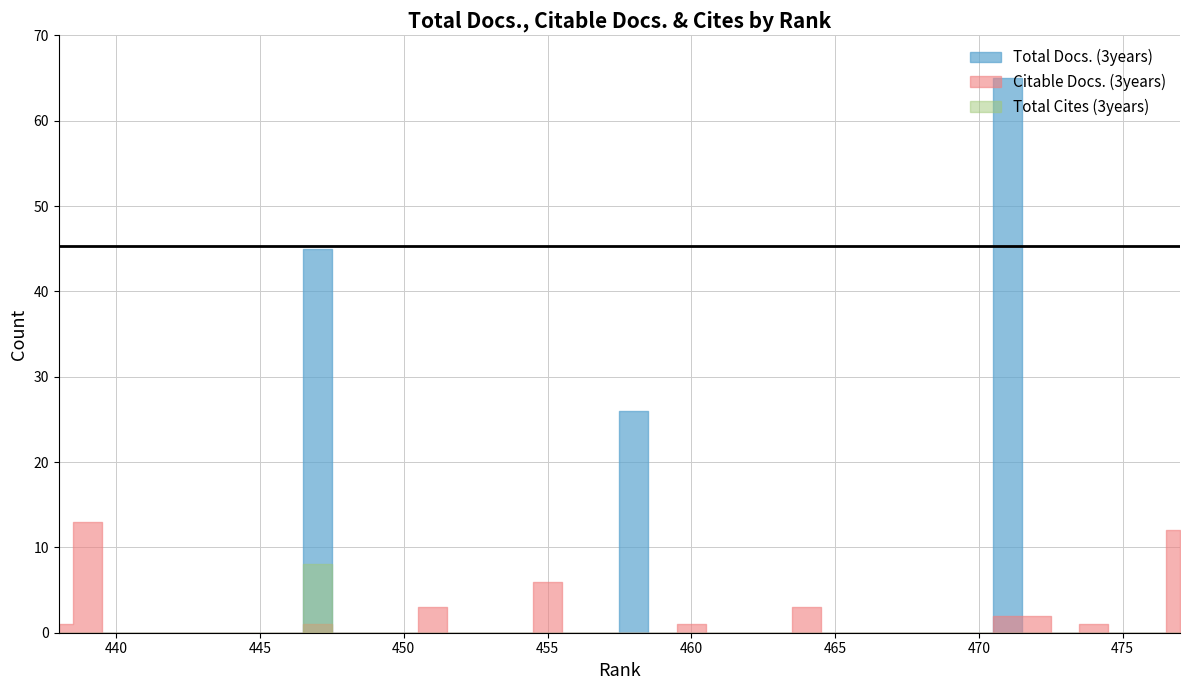

Reading left to right, extract all data points from this chart.

Total Docs. (3years): 477=0	476=0	475=0	474=0	473=0	472=0	471=65	470=0	469=0	468=0	467=0	466=0	465=0	464=0	463=0	462=0	461=0	460=0	459=0	458=26	457=0	456=0	455=0	454=0	453=0	452=0	451=0	450=0	449=0	448=0	447=45	446=0	445=0	444=0	443=0	442=0	441=0	440=0	439=0	438=0
Citable Docs. (3years): 477=12	476=0	475=0	474=1	473=0	472=2	471=2	470=0	469=0	468=0	467=0	466=0	465=0	464=3	463=0	462=0	461=0	460=1	459=0	458=0	457=0	456=0	455=6	454=0	453=0	452=0	451=3	450=0	449=0	448=0	447=1	446=0	445=0	444=0	443=0	442=0	441=0	440=0	439=13	438=1
Total Cites (3years): 477=0	476=0	475=0	474=0	473=0	472=0	471=0	470=0	469=0	468=0	467=0	466=0	465=0	464=0	463=0	462=0	461=0	460=0	459=0	458=0	457=0	456=0	455=0	454=0	453=0	452=0	451=0	450=0	449=0	448=0	447=8	446=0	445=0	444=0	443=0	442=0	441=0	440=0	439=0	438=0